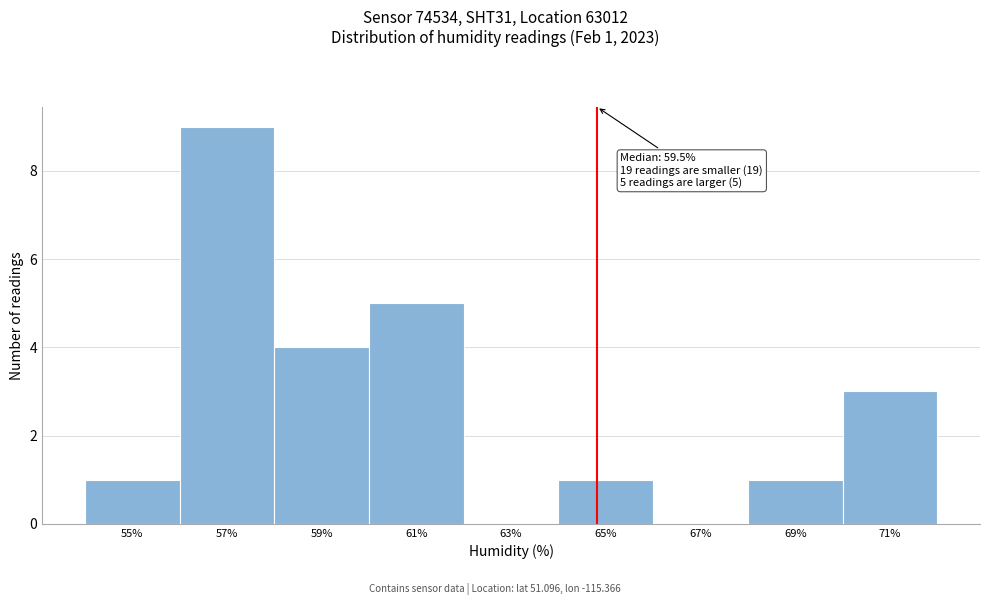

Which range on the x-axis has the tallest bar?

56 to 58